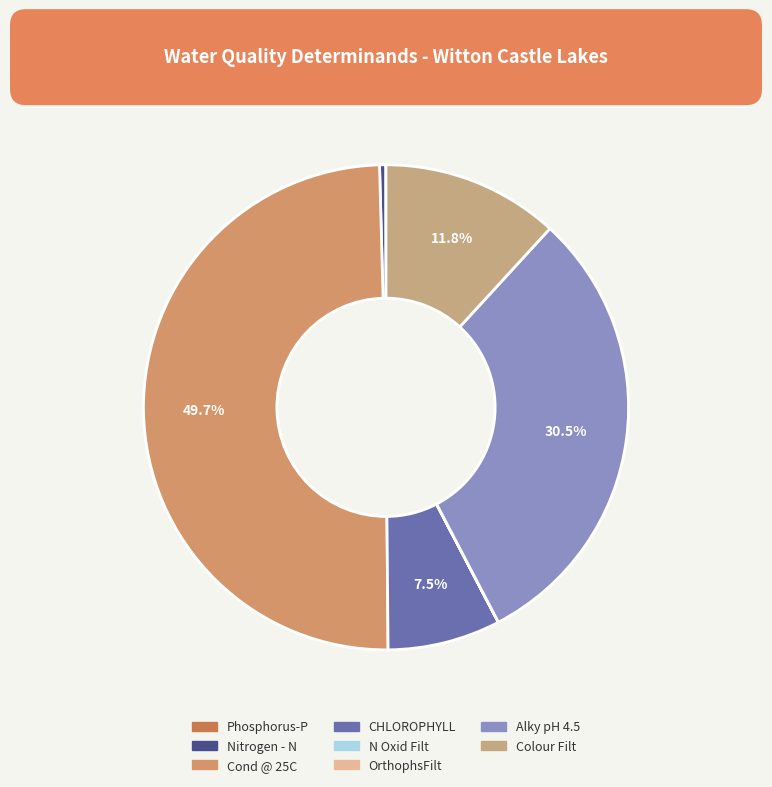

Rank the categories by value from lowest to highest.

N Oxid Filt, OrthophsFilt, Phosphorus-P, Nitrogen - N, CHLOROPHYLL, Colour Filt, Alky pH 4.5, Cond @ 25C